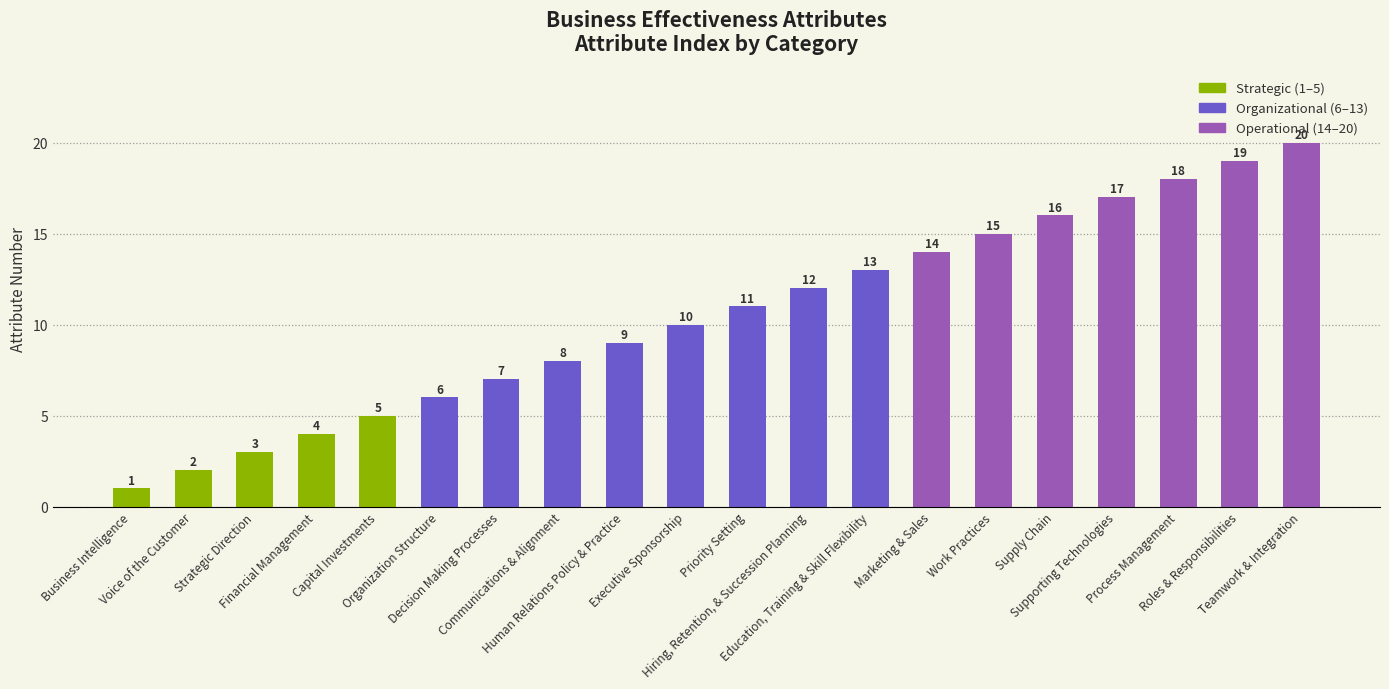

List the labels in order of value, smallest first.

Business Intelligence, Voice of the Customer, Strategic Direction, Financial Management, Capital Investments, Organization Structure, Decision Making Processes, Communications & Alignment, Human Relations Policy & Practice, Executive Sponsorship, Priority Setting, Hiring, Retention, & Succession Planning, Education, Training & Skill Flexibility, Marketing & Sales, Work Practices, Supply Chain, Supporting Technologies, Process Management, Roles & Responsibilities, Teamwork & Integration